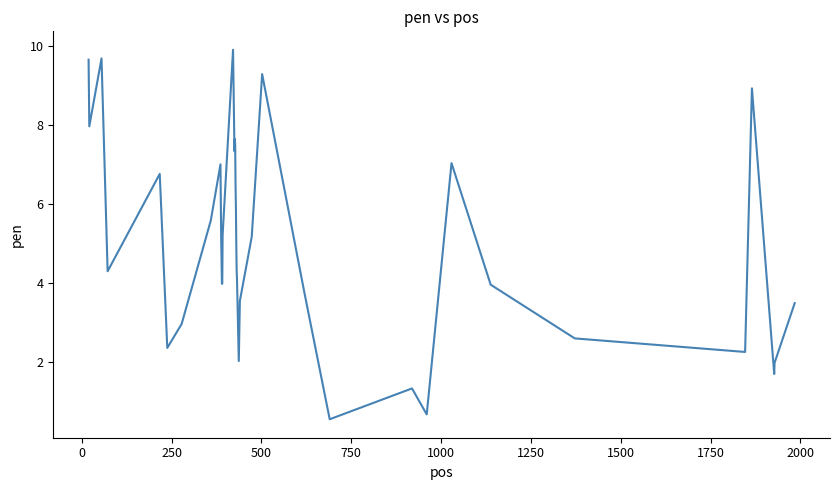

What is the smallest value displayed?

0.6